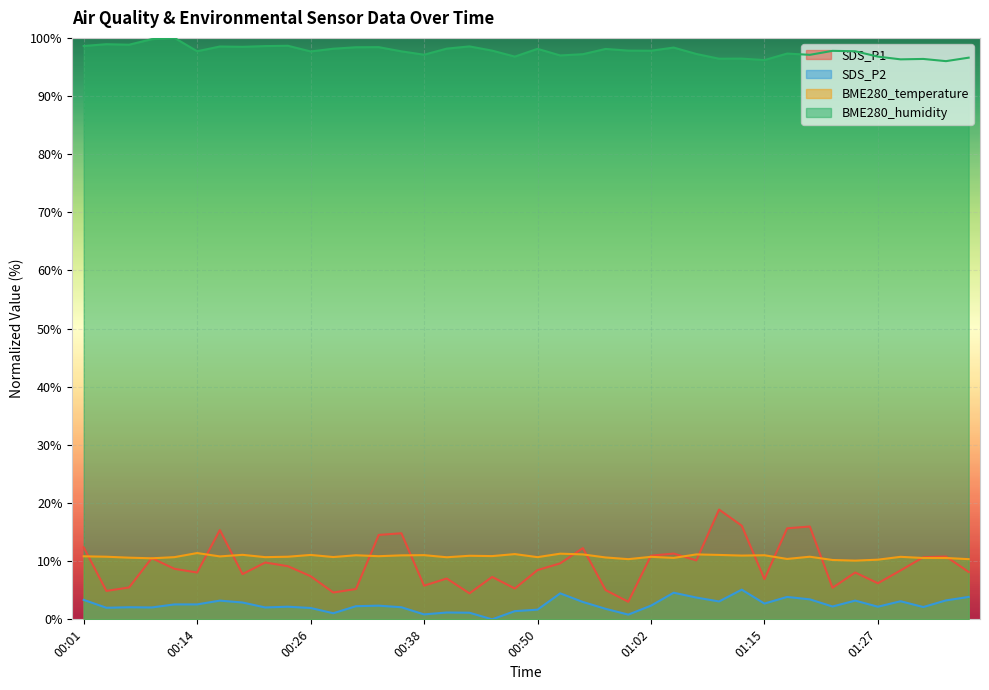

How many categories are shown in the chart?

40